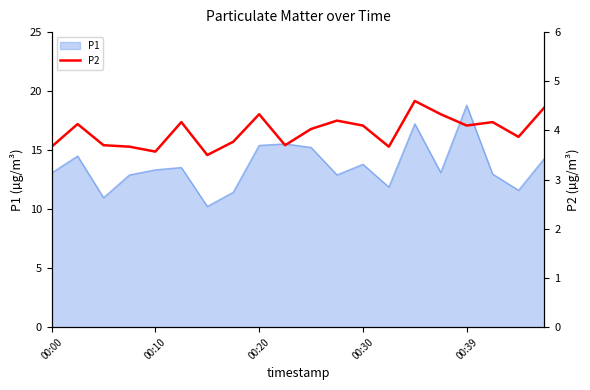

What is the highest value of the P1 series?

18.8